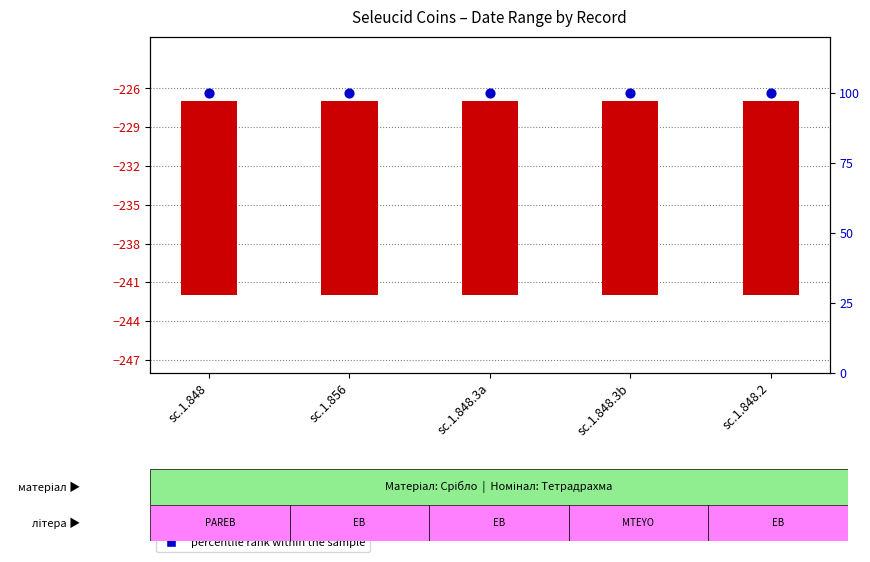

At how many categories does at least one series exceed 87?

5